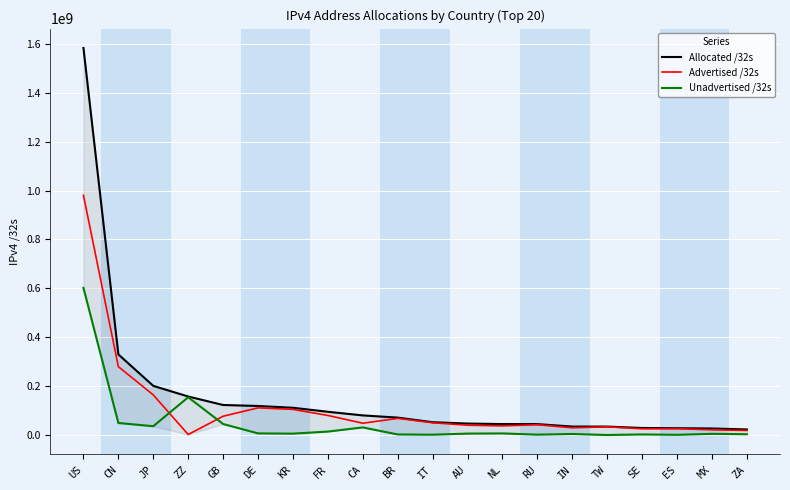

Reading left to right, transcribe all the data shown in this chart.

Allocated /32s: 1582854016	330388224	201716736	158300680	123633424	119534184	112273152	95846768	81075456	72123392	53226560	47783936	45663456	45450720	35522560	35410688	29700776	28728640	27638016	23640576
Advertised /32s: 980570240	280350464	164824000	3056896	77687172	111949056	105703936	80888576	49102848	68921088	51024384	41038268	38271232	43022592	30389056	34480128	26340992	26935040	21993984	19480576
Unadvertised /32s: 602283776	50037760	36892736	155243784	45946252	7585128	6569216	14958192	31972608	3202304	2202176	6745668	7392224	2428128	5133504	930560	3359784	1793600	5644032	4160000